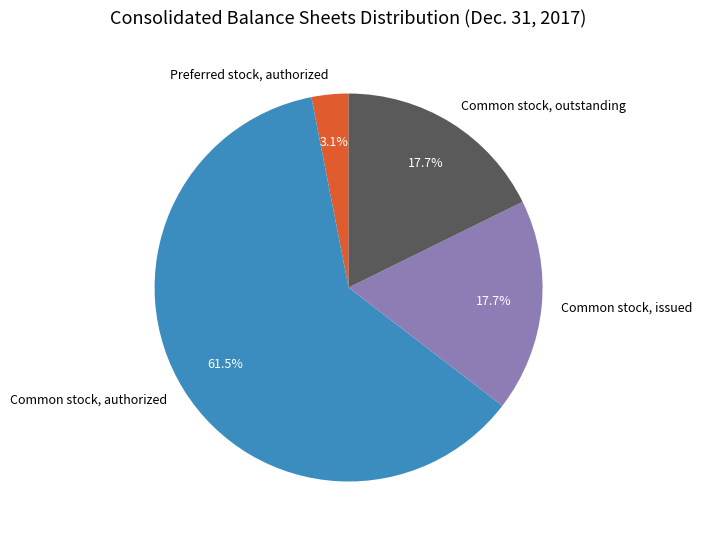

Is there any slice that represents more than half of the pie?

Yes